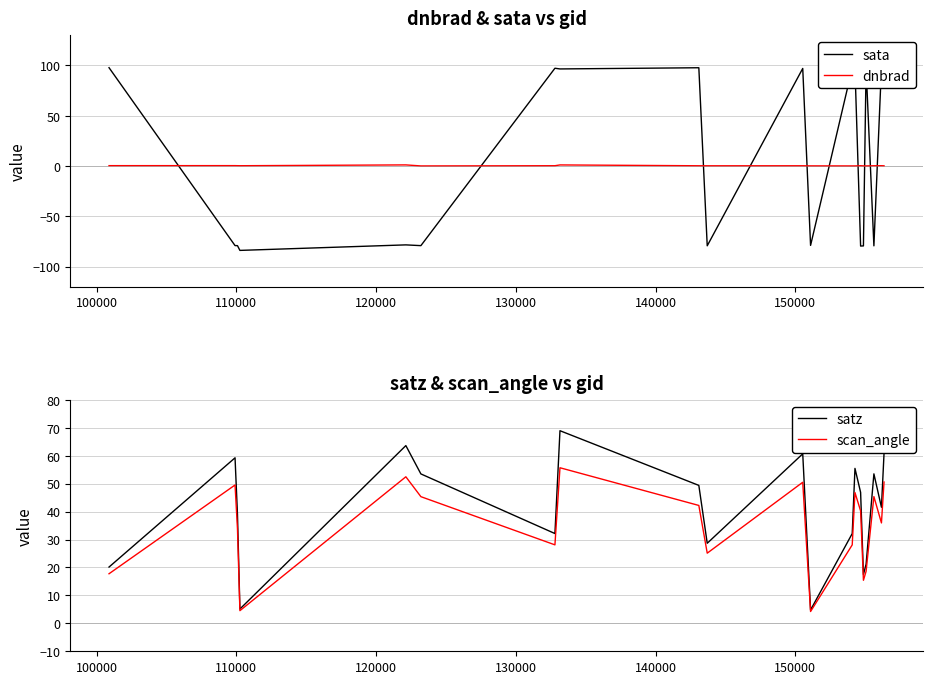

What is the highest value of the satz series?

69.0